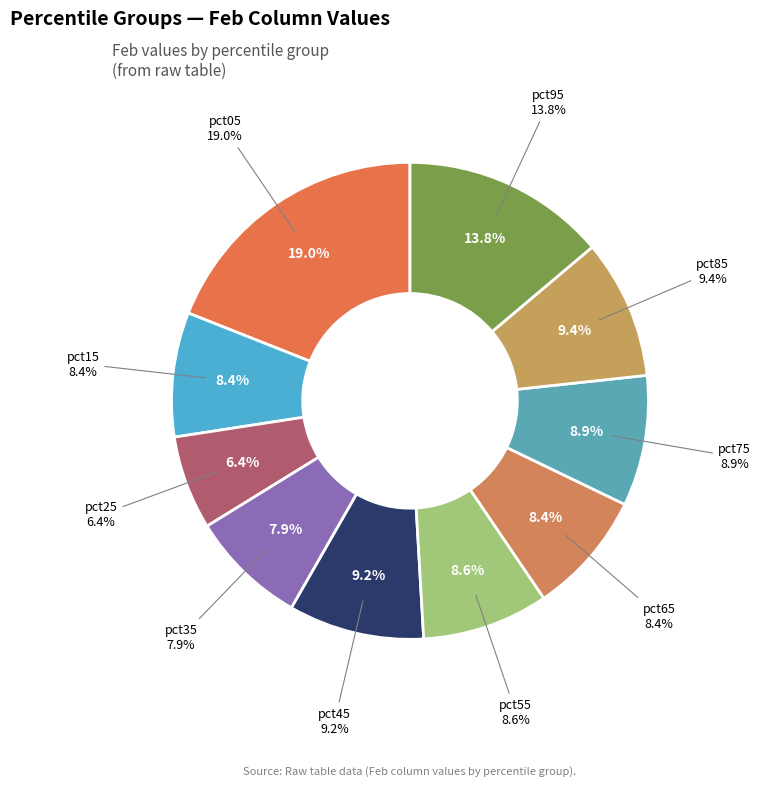

To the nearest percent, what is the average slice percentage?

10%